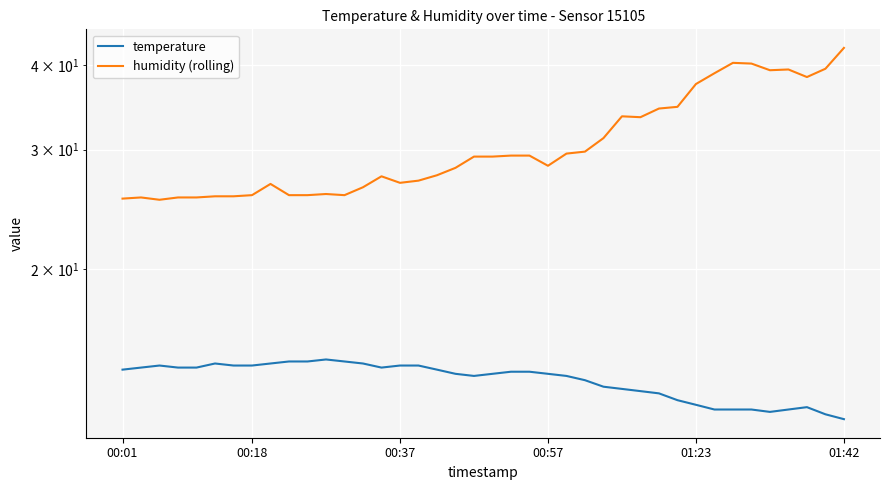

What is the spread (max minus min) of values at 28?

20.3